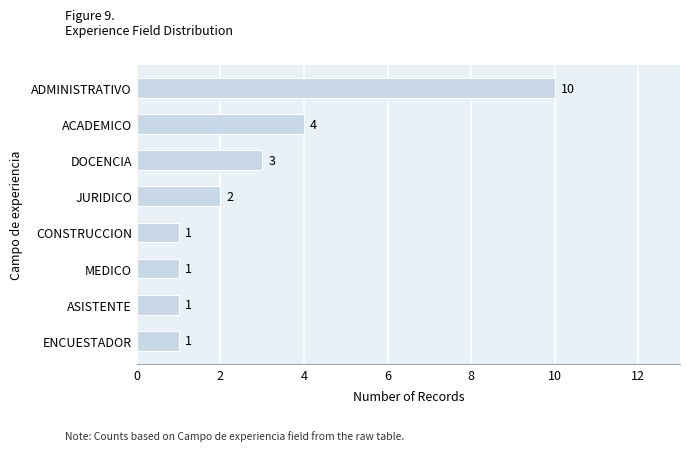

Reading top to bottom, list all the values displayed in this chart.

10	4	3	2	1	1	1	1